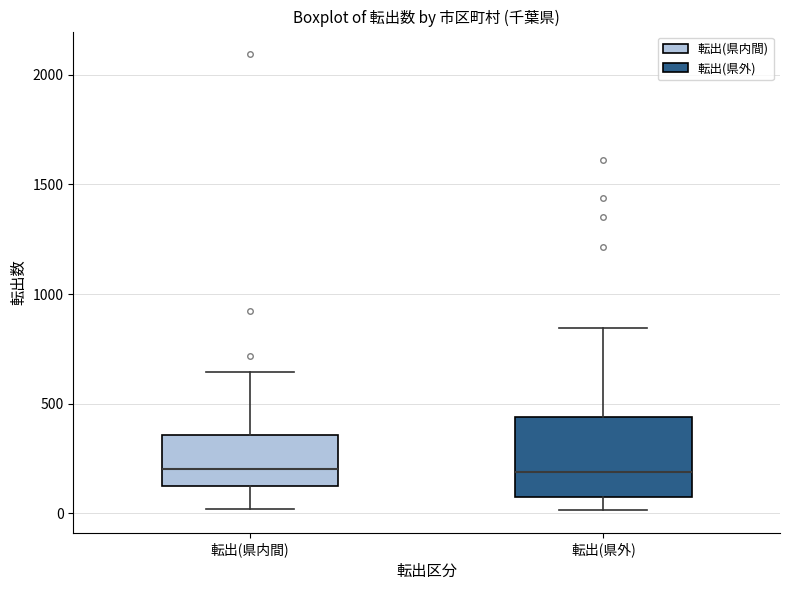

Reading left to right, read every box against the y-axis: the position of its median line, the range the box covers, and the ends of its whiskers. The values are not printed on the chart, so give them approximately, as read against the axis.

転出(県内間): median 200, box 100 to 350, whiskers 0 to 650
転出(県外): median 200, box 50 to 450, whiskers 0 to 850